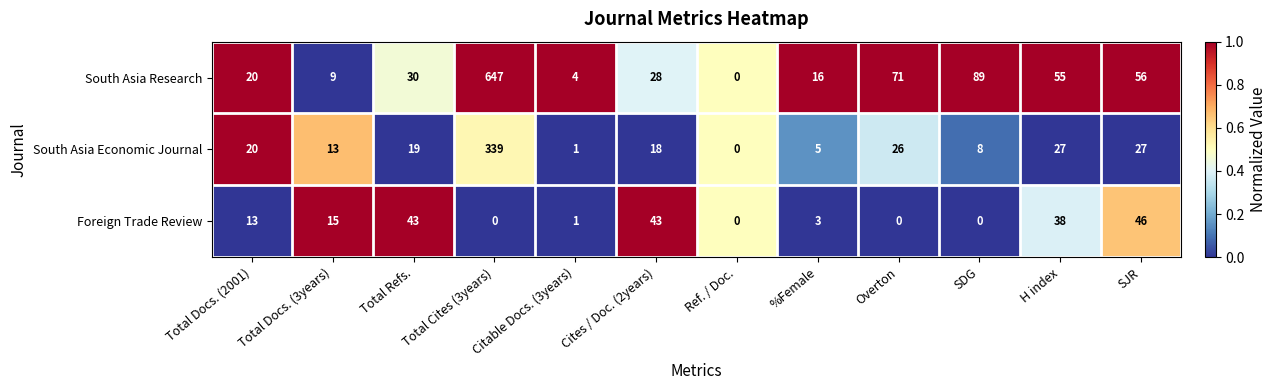

What is the sum of the South Asia Economic Journal values at Total Docs. (2001) and SDG?

28